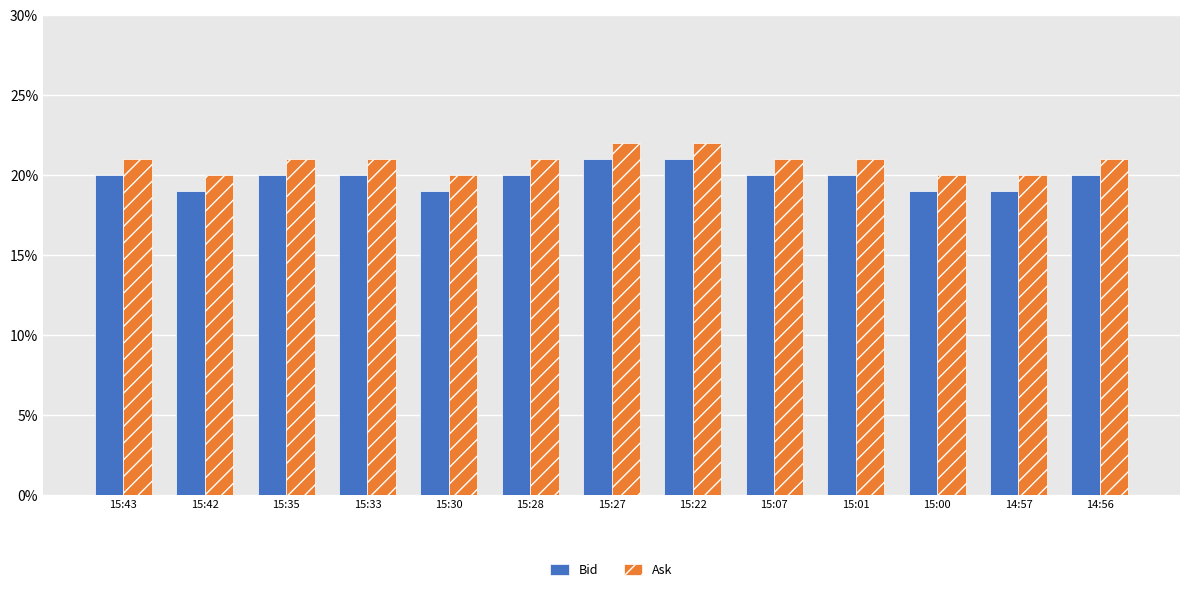

Are the bars grouped side by side (vs. stacked)?

Yes